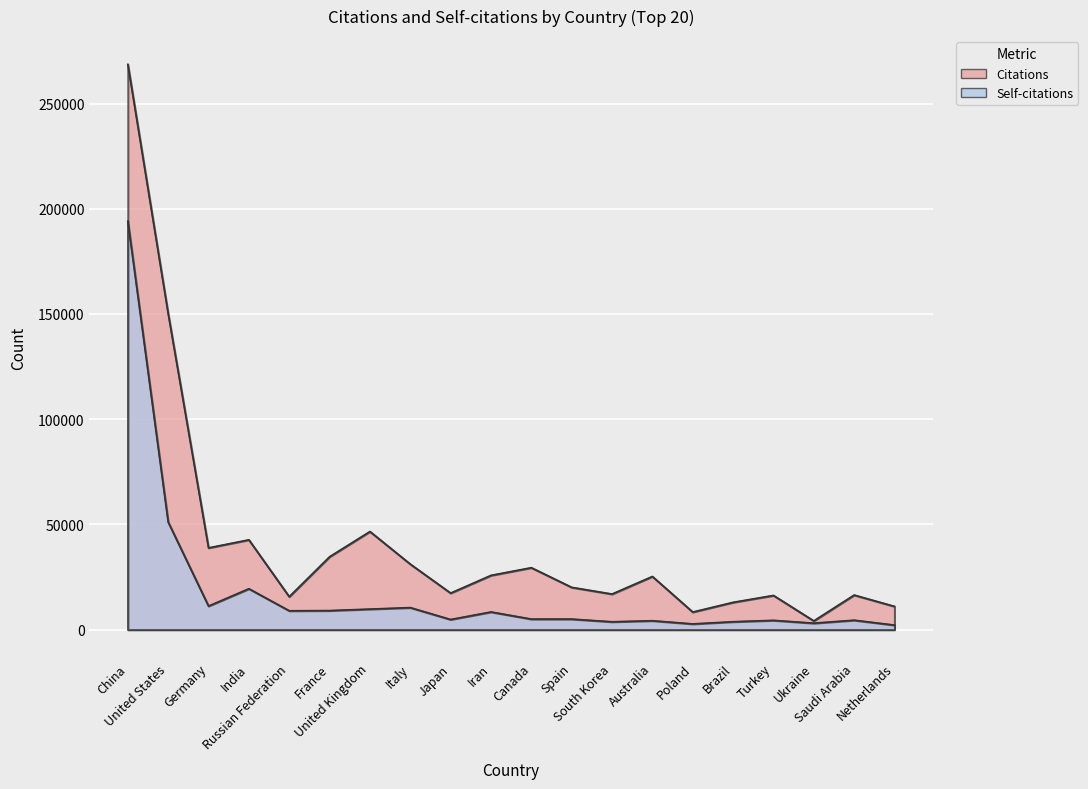

What is the maximum value for Self-citations?

194090